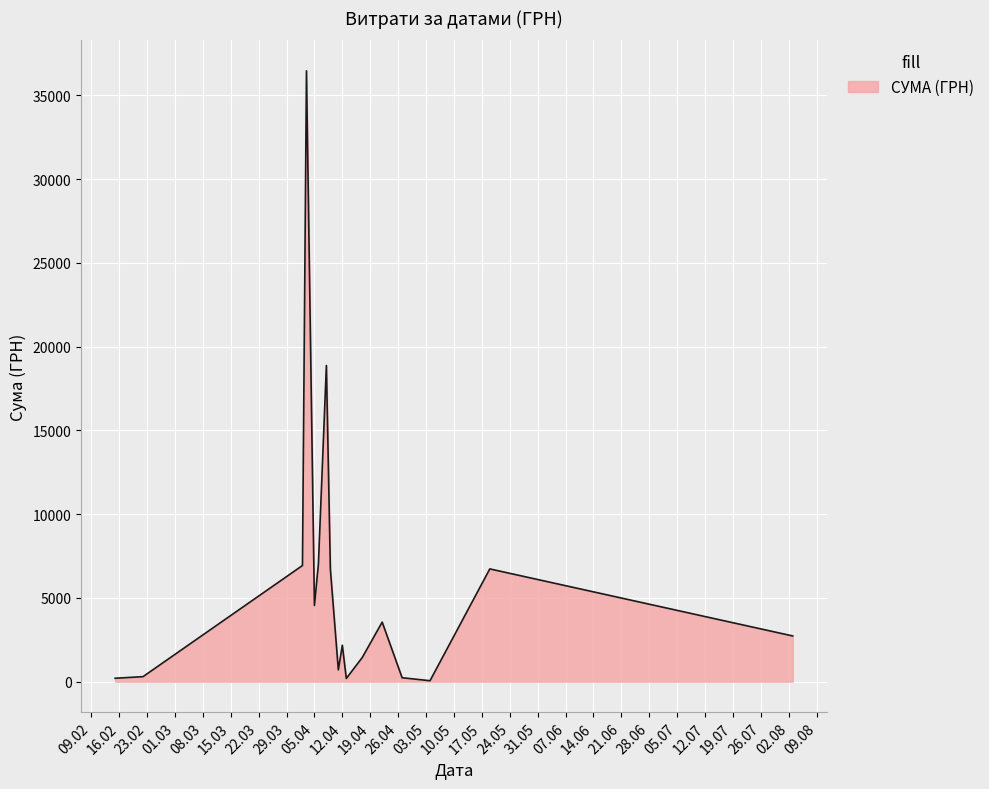

How many lines are shown in the chart?

1